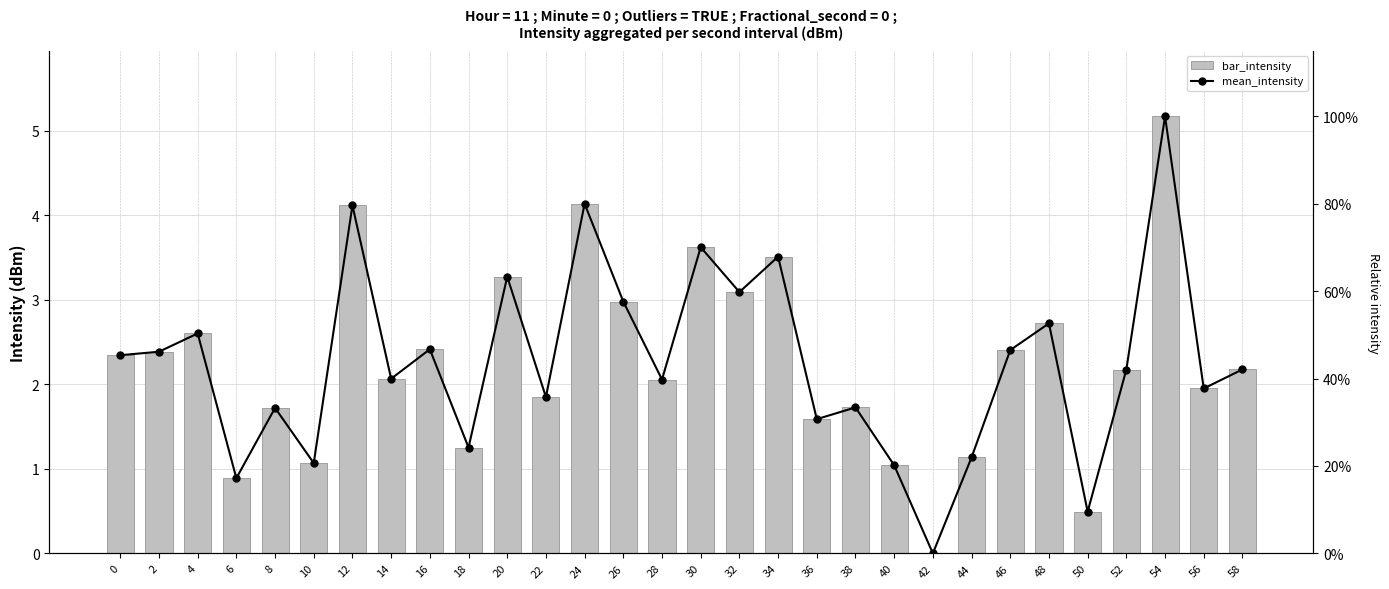

Are the bars horizontal?

No